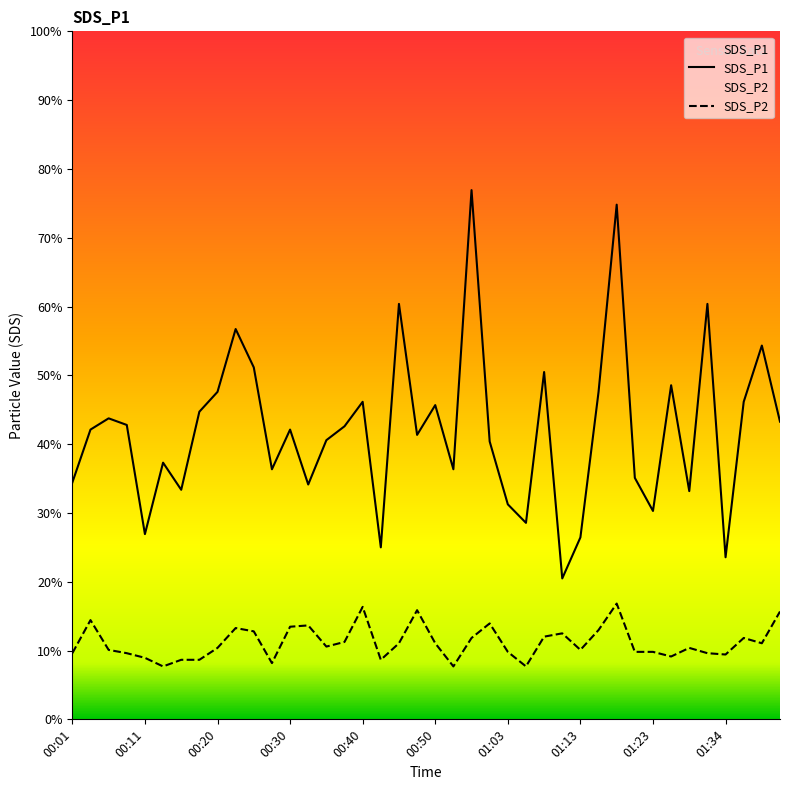

Reading right to left, what are all the values shown in this chart?

SDS_P1: 01:41=4.5	01:39=5.7	01:36=4.8	01:34=2.5	01:31=6.3	01:28=3.5	01:26=5.0	01:23=3.1	01:20=3.6	01:18=7.8	01:15=5.0	01:13=2.8	01:10=2.1	01:08=5.2	01:05=3.0	01:03=3.2	00:57=4.2	00:55=8.0	00:52=3.8	00:50=4.8	00:47=4.3	00:45=6.3	00:43=2.6	00:40=4.8	00:38=4.4	00:35=4.2	00:33=3.5	00:30=4.4	00:28=3.8	00:25=5.3	00:23=5.9	00:20=5.0	00:18=4.7	00:16=3.5	00:13=3.9	00:11=2.8	00:08=4.5	00:06=4.5	00:03=4.4	00:01=3.6
SDS_P2: 01:41=1.6	01:39=1.1	01:36=1.2	01:34=1.0	01:31=1.0	01:28=1.1	01:26=0.9	01:23=1.0	01:20=1.0	01:18=1.8	01:15=1.4	01:13=1.1	01:10=1.3	01:08=1.2	01:05=0.8	01:03=1.0	00:57=1.4	00:55=1.2	00:52=0.8	00:50=1.1	00:47=1.6	00:45=1.1	00:43=0.9	00:40=1.7	00:38=1.2	00:35=1.1	00:33=1.4	00:30=1.4	00:28=0.8	00:25=1.3	00:23=1.4	00:20=1.1	00:18=0.9	00:16=0.9	00:13=0.8	00:11=0.9	00:08=1.0	00:06=1.1	00:03=1.5	00:01=1.0